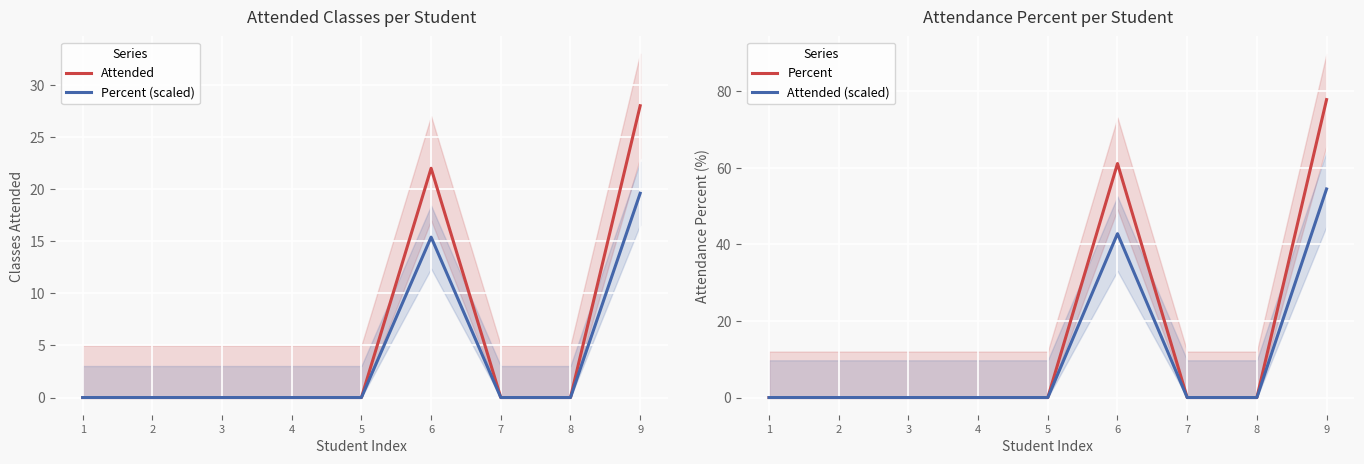

What are all the series names shown in the legend?

Attended, Percent (scaled), Percent, Attended (scaled)